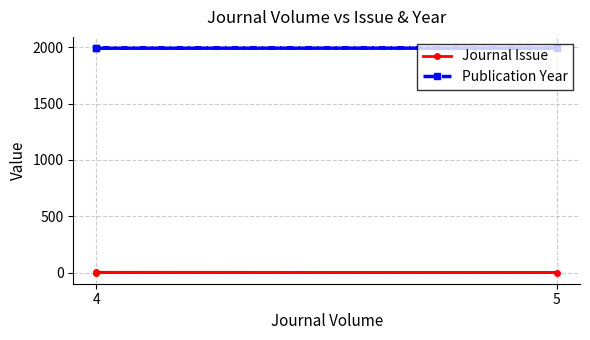

Which has a higher value, 4 or 4?

4